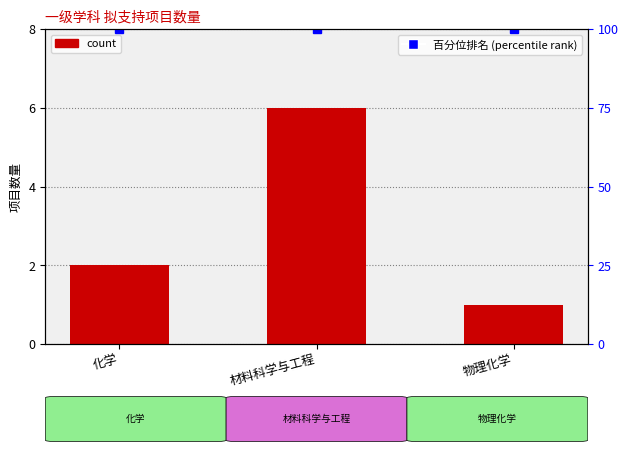

How many bars are there in total?

3